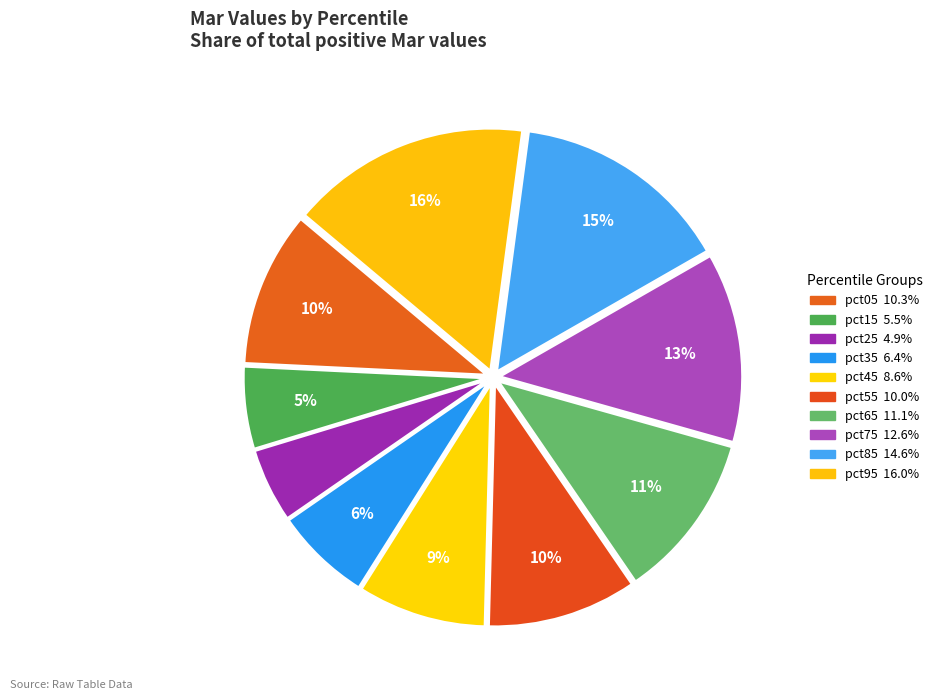

Count the number of slices in the pie.

10